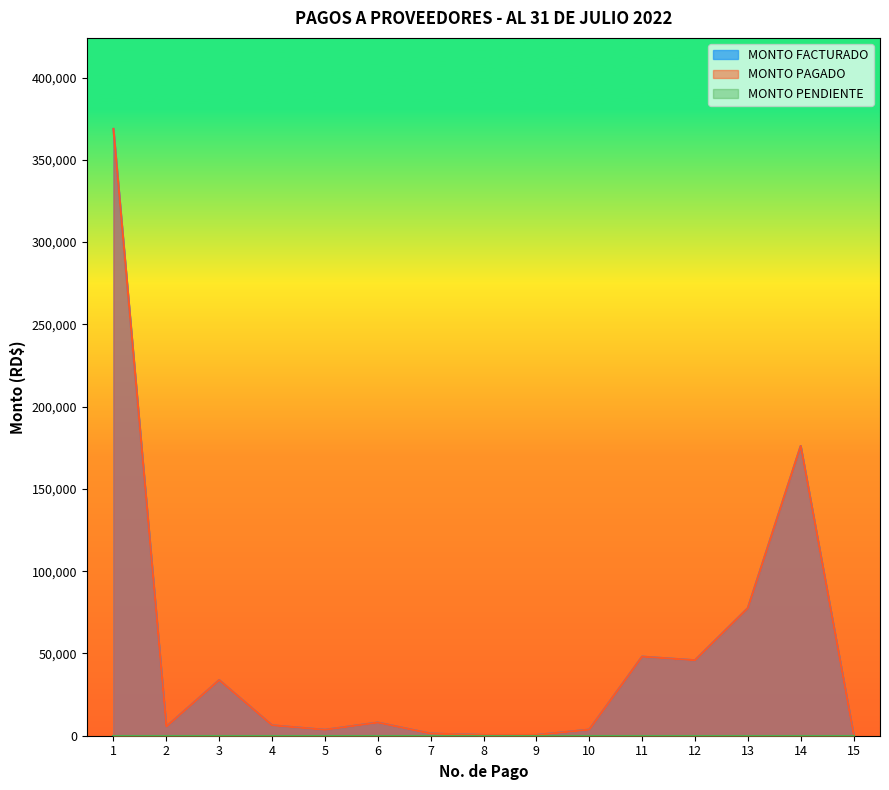

What is the sum of all MONTO FACTURADO values?

780134.4